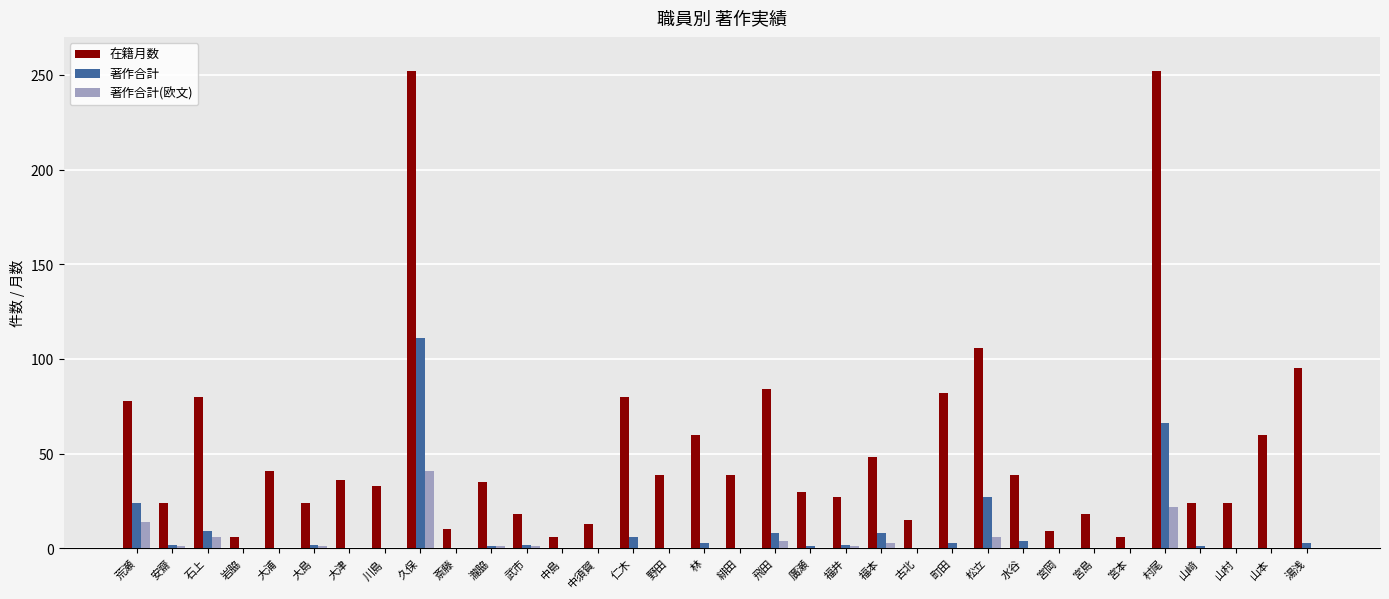

What is the maximum value shown in the chart?

252